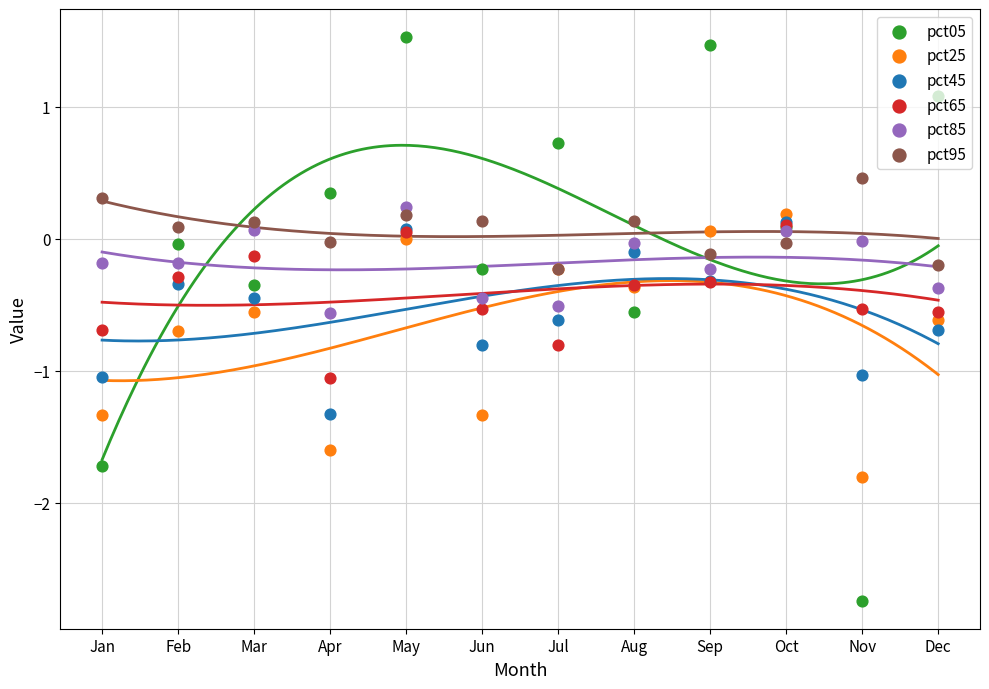

Which series contains the lowest Y value?

pct05